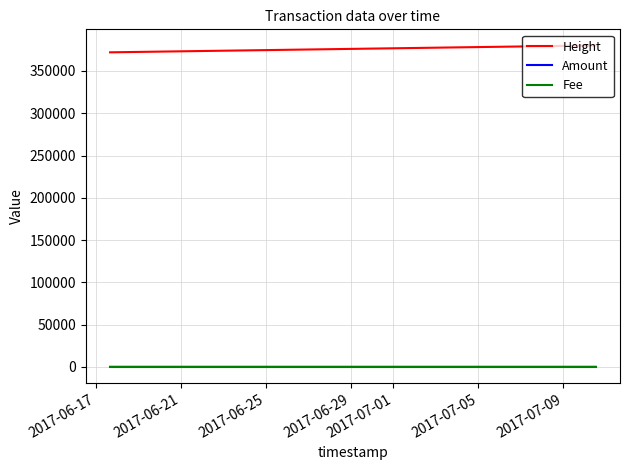

True or false: Height and Fee cross at least once.

False